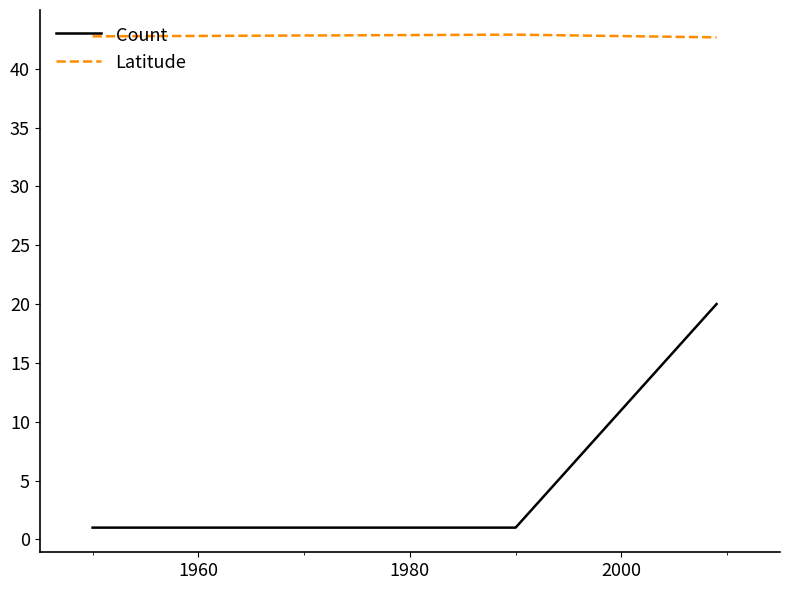

Is this an area chart (filled region under the line)?

No